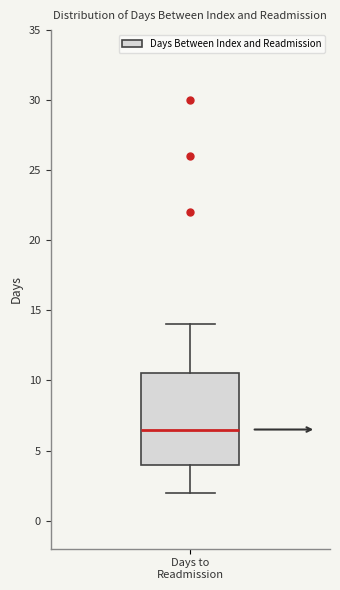

Transcribe this box plot: give where the median line is, the range the box spans, and where the two whiskers end, as read against the y-axis. The values are not printed on the chart, so give them approximately, as read against the axis.

median 6.5, box 4.0 to 10.5, whiskers 2.0 to 14.0